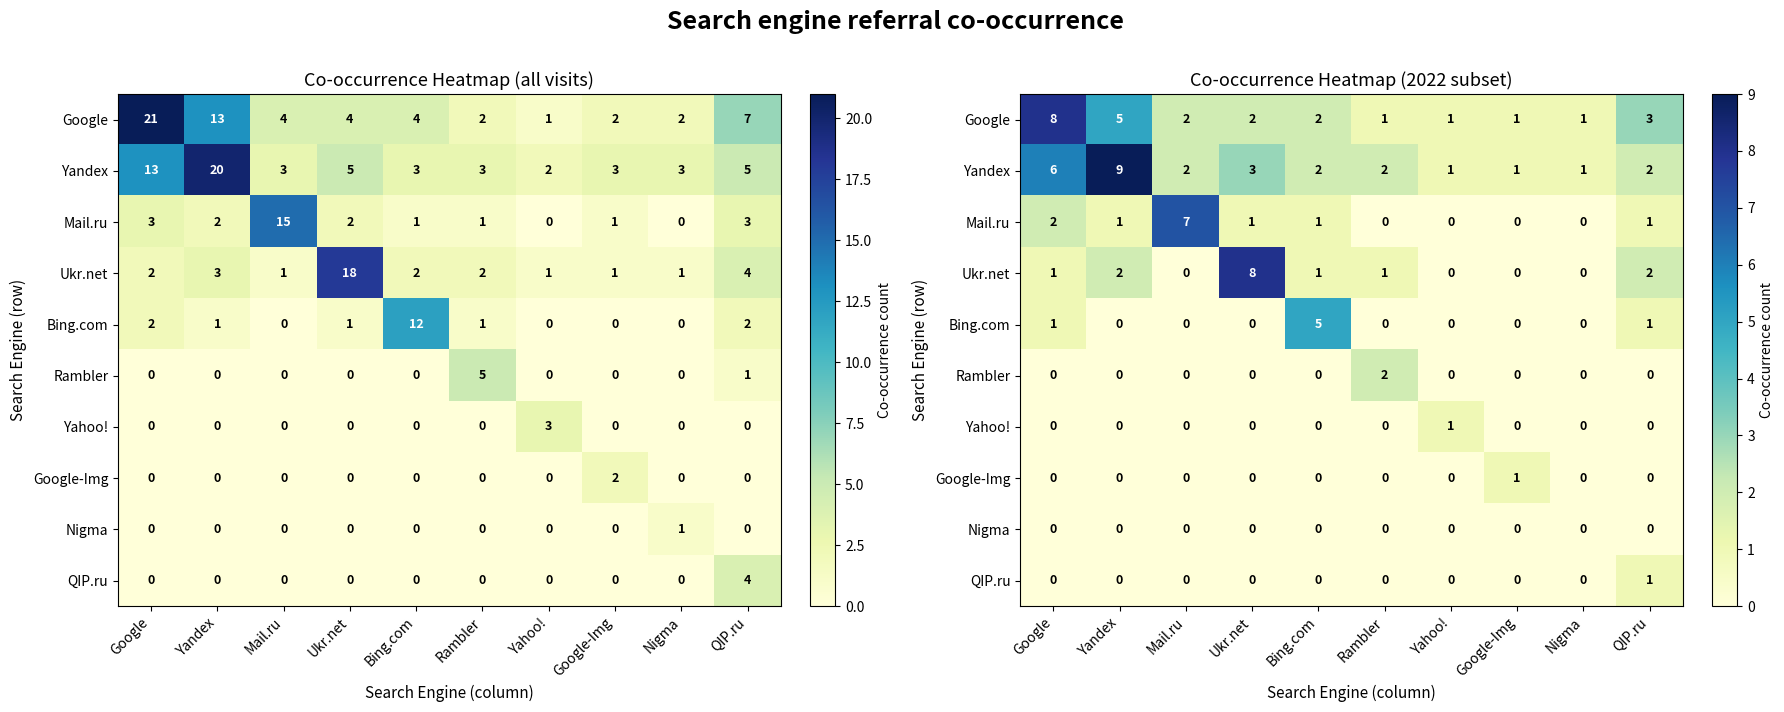

True or false: Mail.ru has a value of 2 at Bing.com.

False